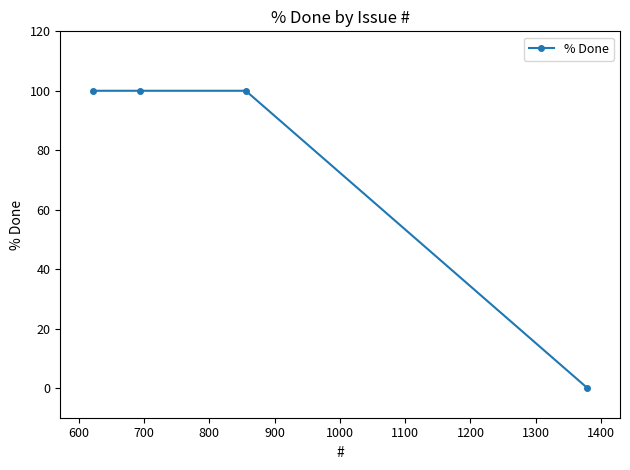

What is the sum of all values?

300